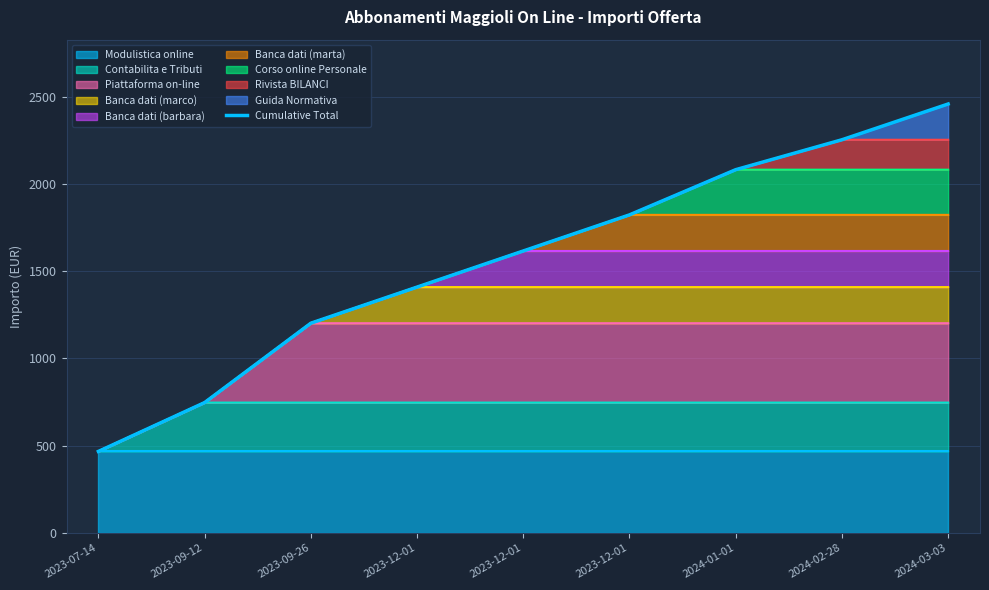

Is it true that the value at 2024-03-03 is 3904.3?

False